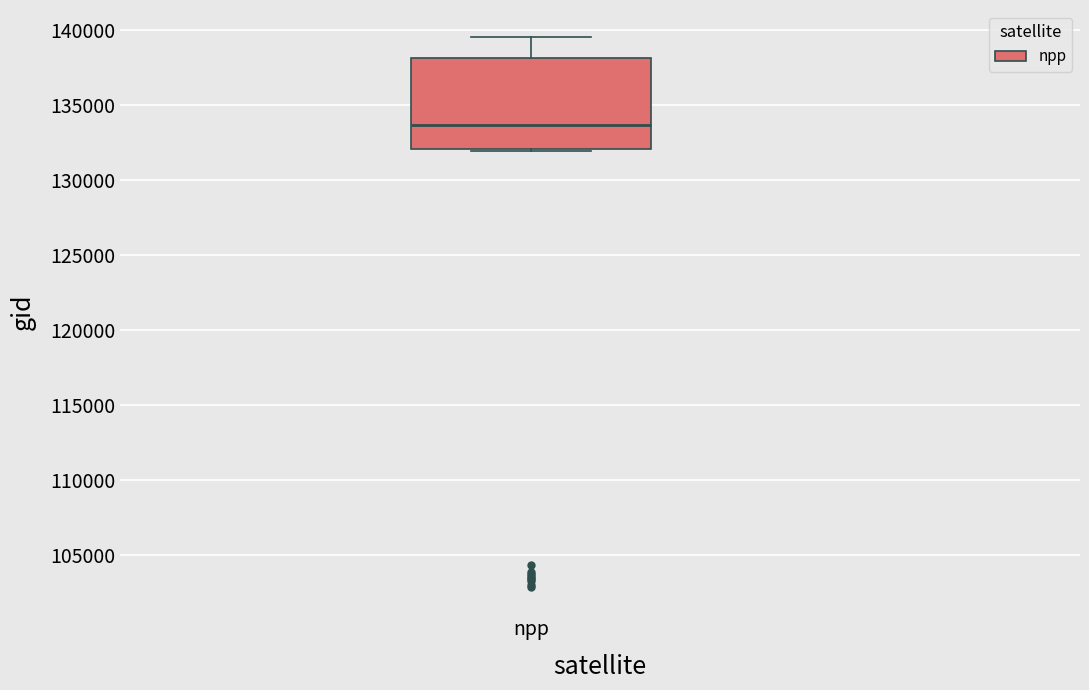

Read this box plot against the y-axis: the position of the median line, the range covered by the box, and the ends of both whiskers. The values are not printed on the chart, so give them approximately, as read against the axis.

median 133500, box 132000 to 138000, whiskers 132000 to 139500